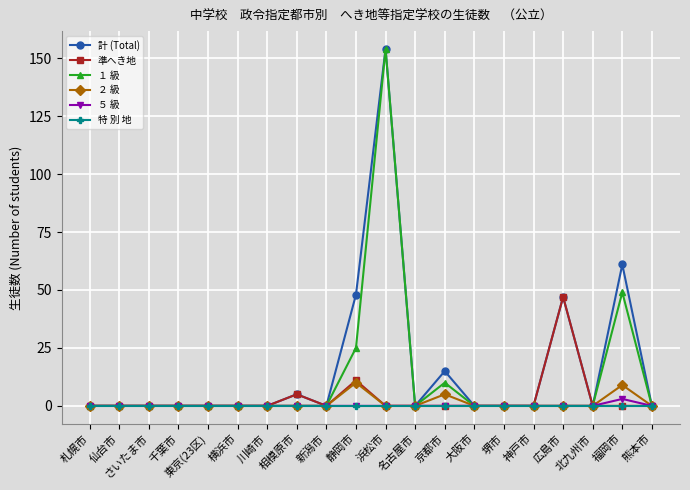

The １ 級 series shows 0 at 堺市. True or false?

True